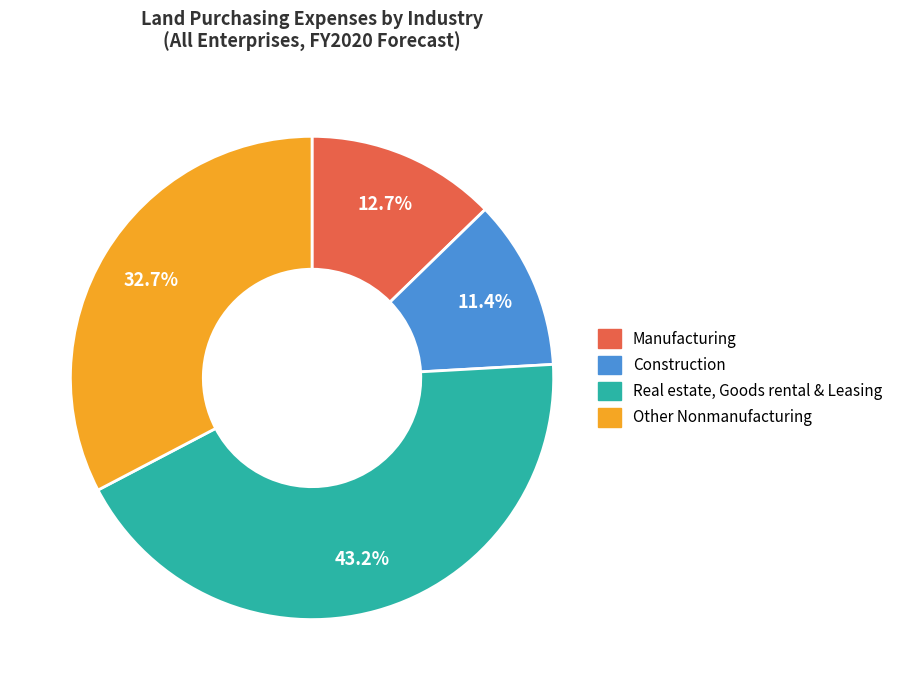

Count the number of slices in the pie.

4